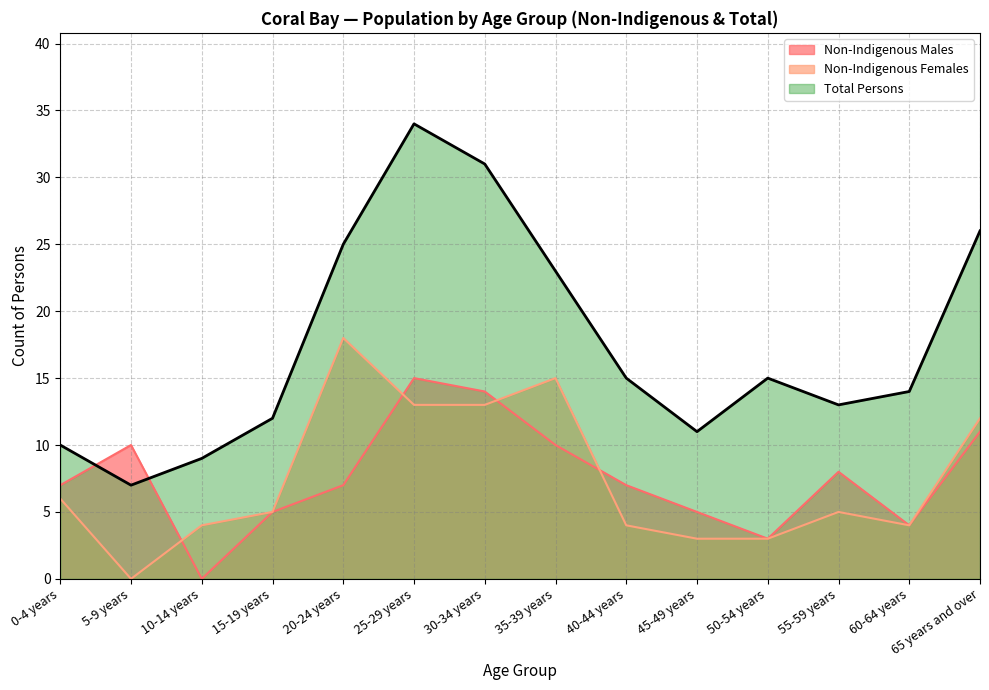

What is the difference between the maximum and minimum values in the Total Persons series?

27